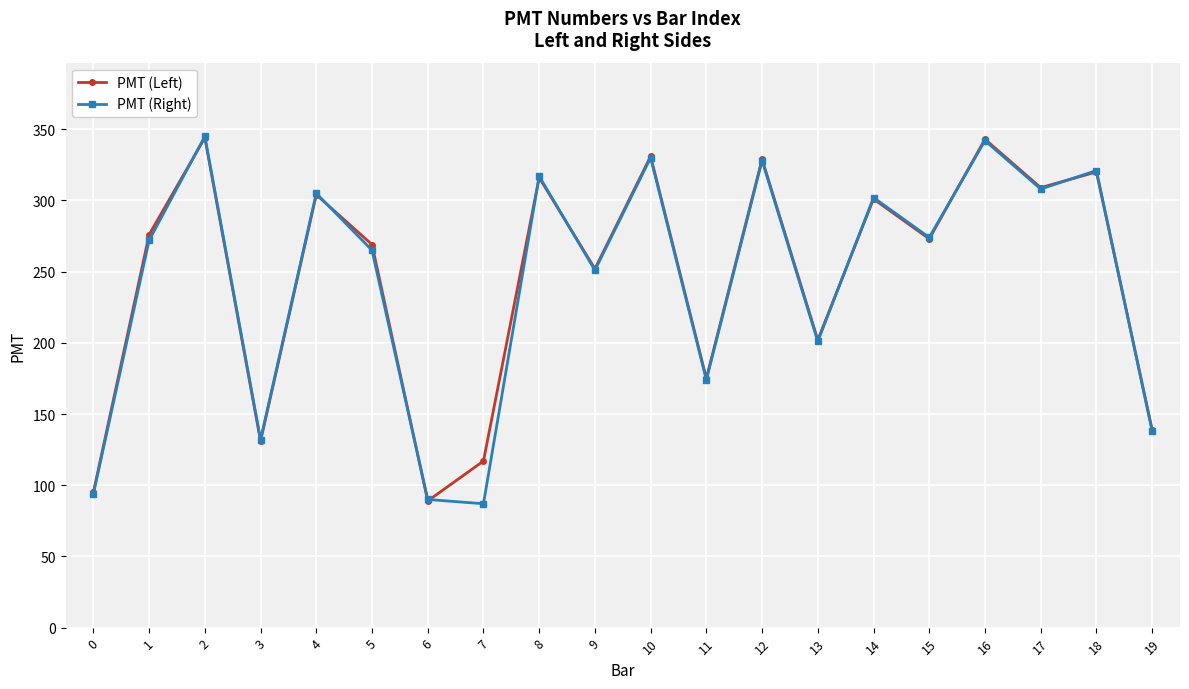

Read the PMT (Left) value at 3.

131